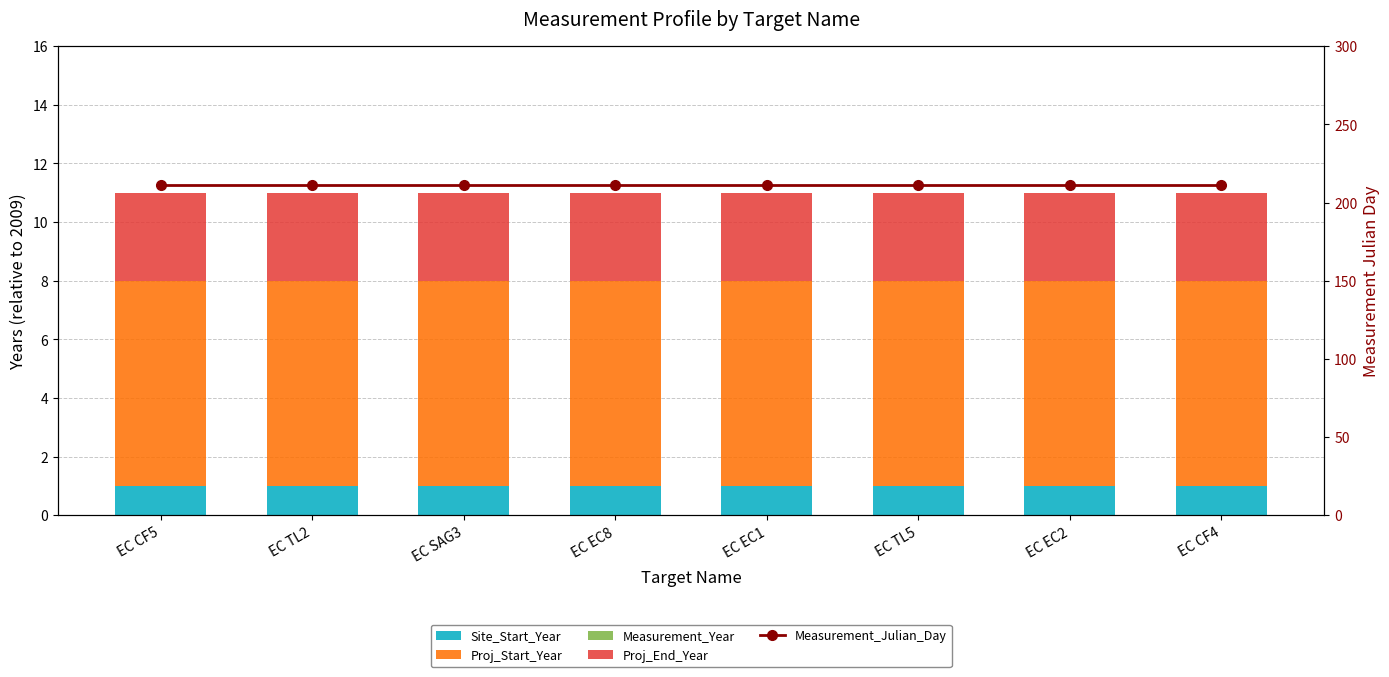

What is the sum of all Site_Start_Year values?

8